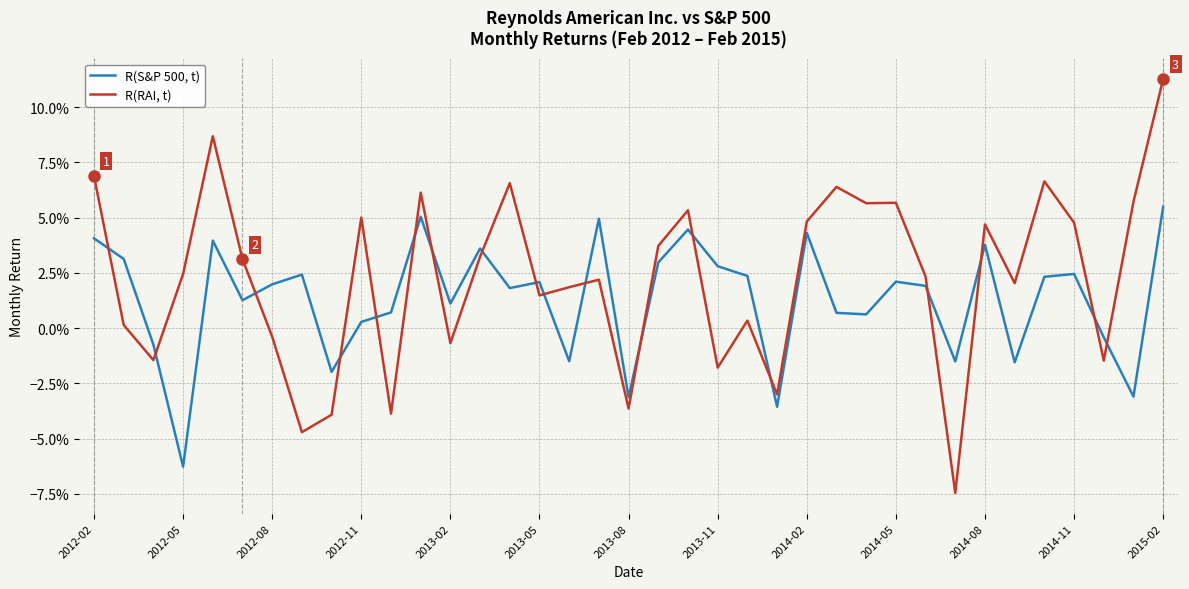

Which series ends up on top after the final intersection of R(RAI, t) and R(S&P 500, t)?

R(RAI, t)